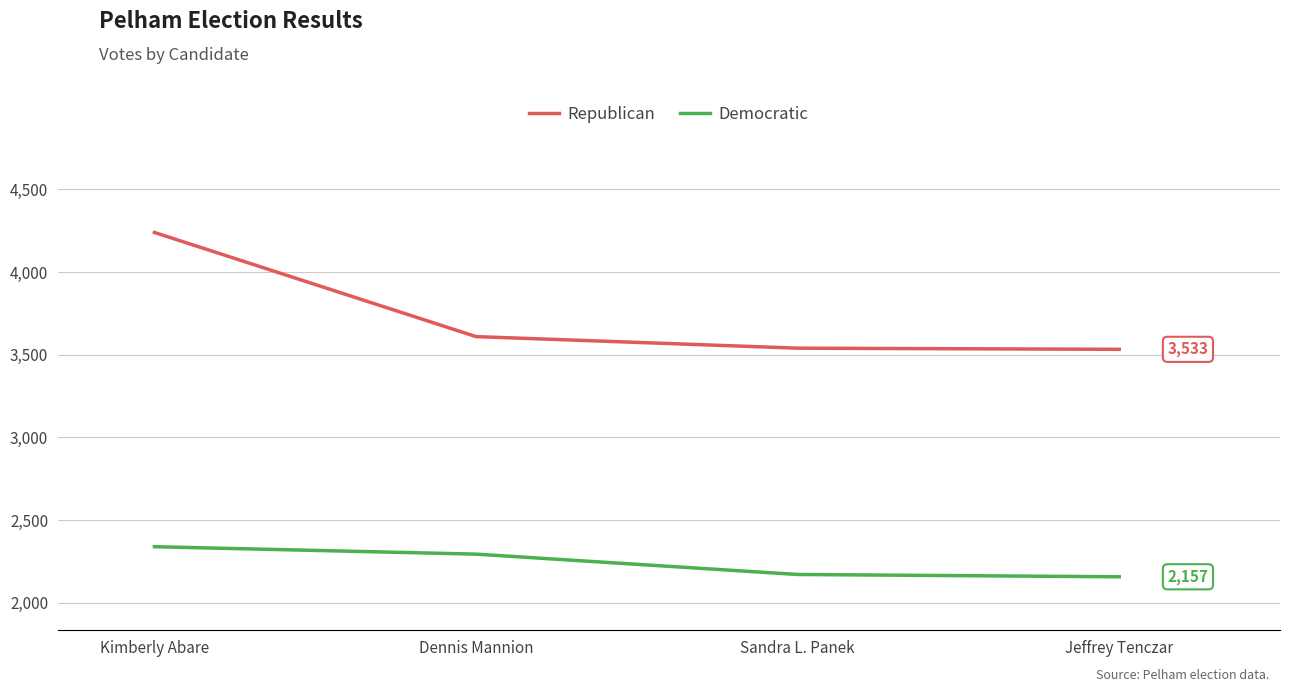

Which series changed the most between Kimberly Abare and Jeffrey Tenczar?

Republican